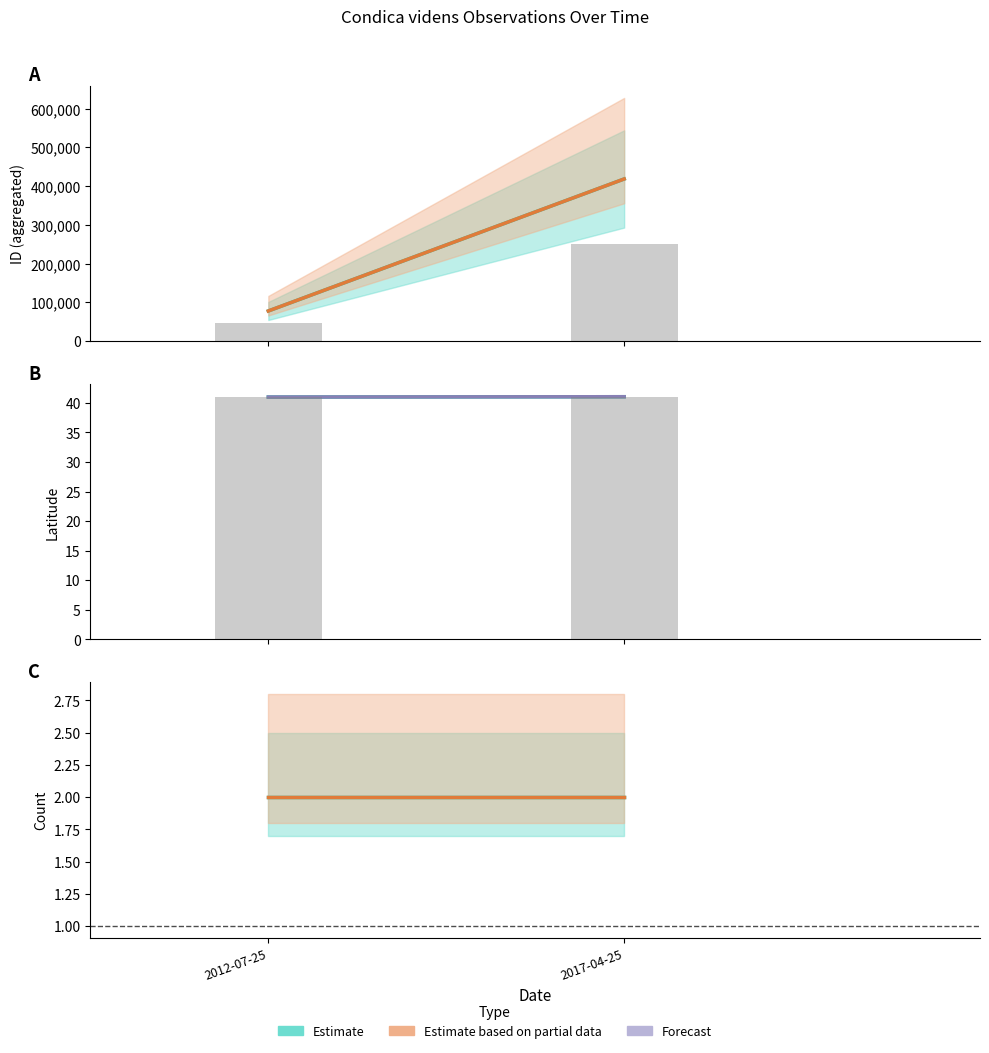

Are the bars grouped side by side (vs. stacked)?

Yes